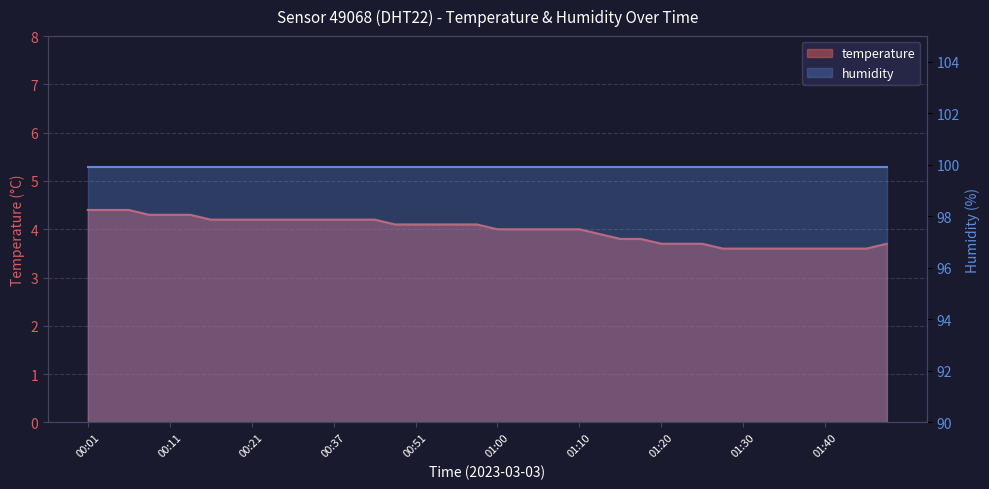

True or false: the data shows 3.6 at 01:37.

True